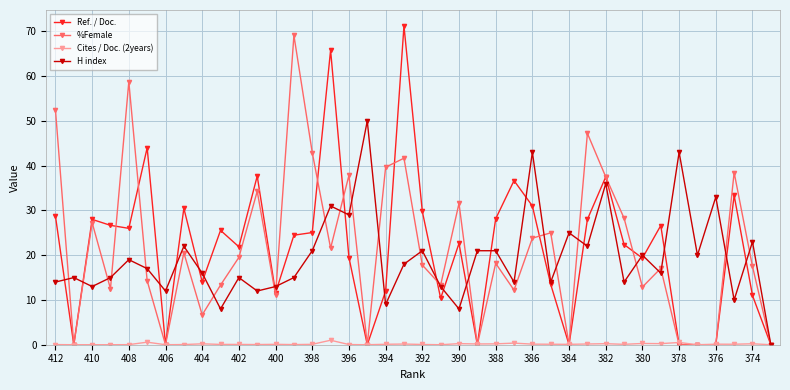

What is the greatest value displayed?

71.2